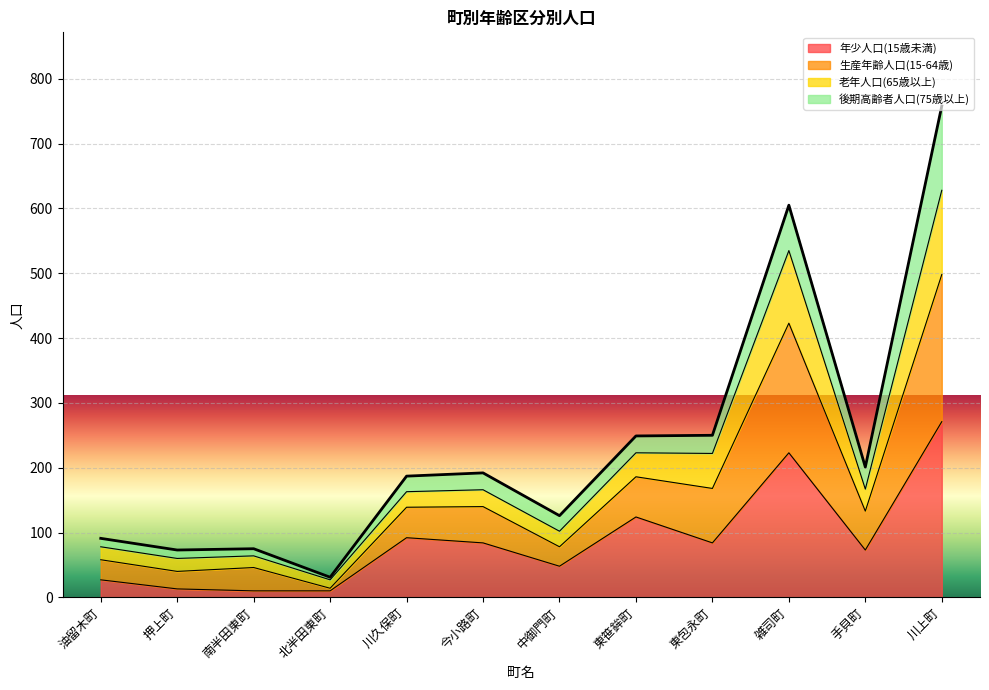

Does the chart display data point markers on the line(s)?

No